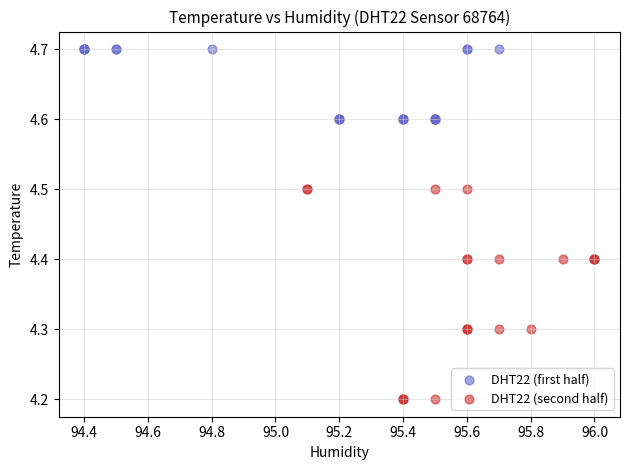

Which series reaches the maximum Y coordinate?

DHT22 (first half)